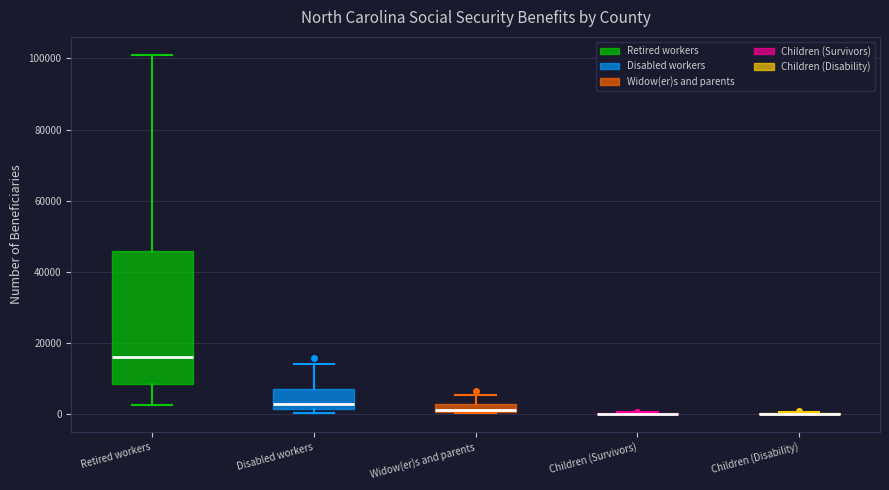

Comparing the boxes themselves (not the whiskers), which one is the tallest?

Retired workers